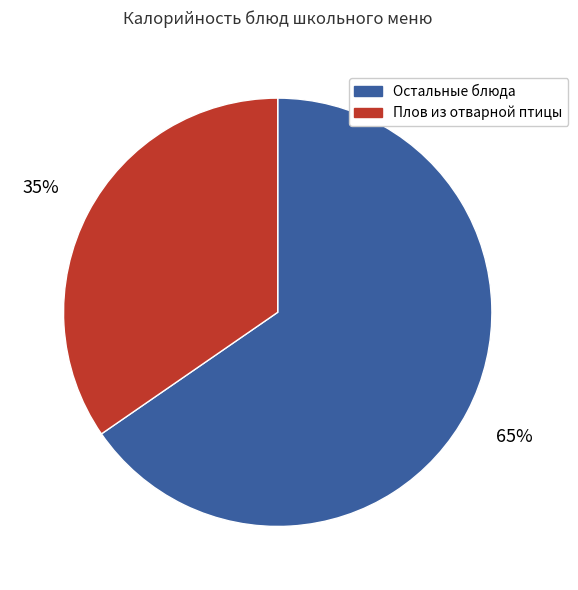

Count the number of slices in the pie.

2